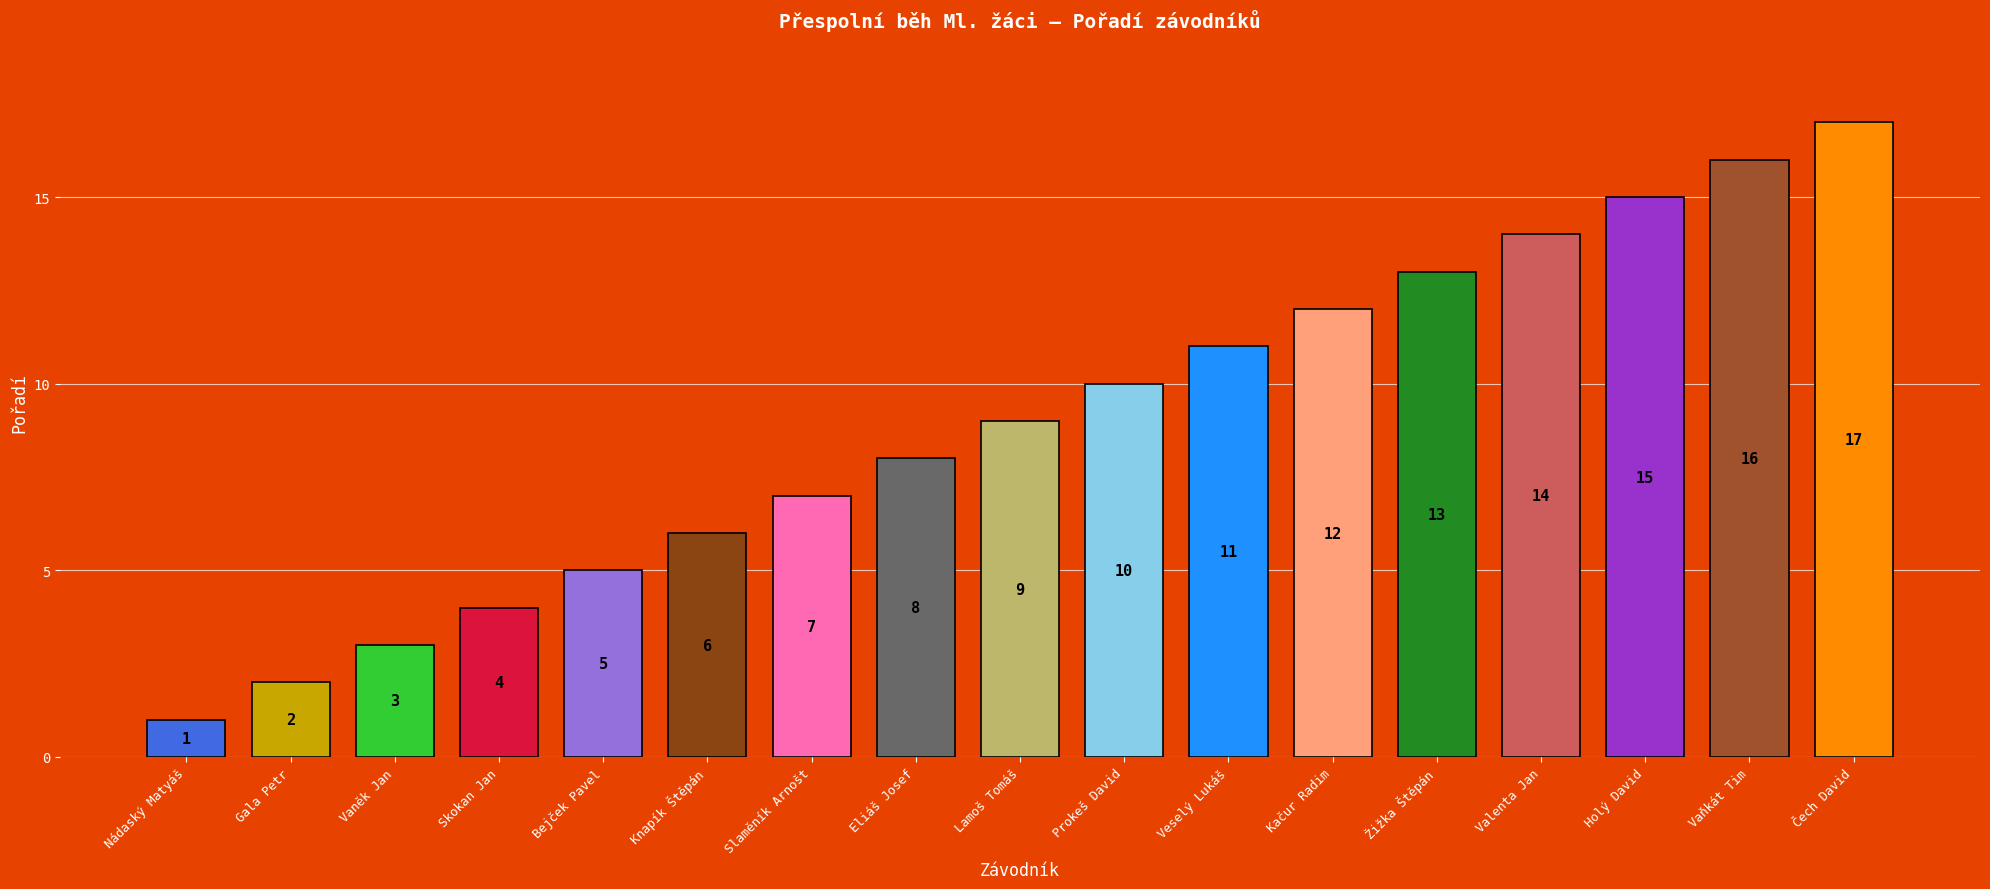

At which label is the value closest to 9?

Lamoš Tomáš